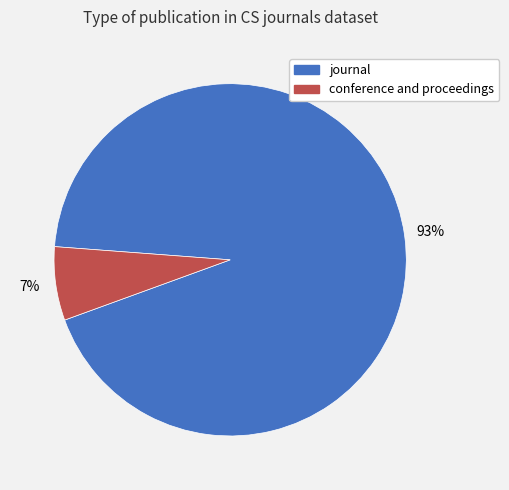

Which category has the smallest portion of the pie?

conference and proceedings